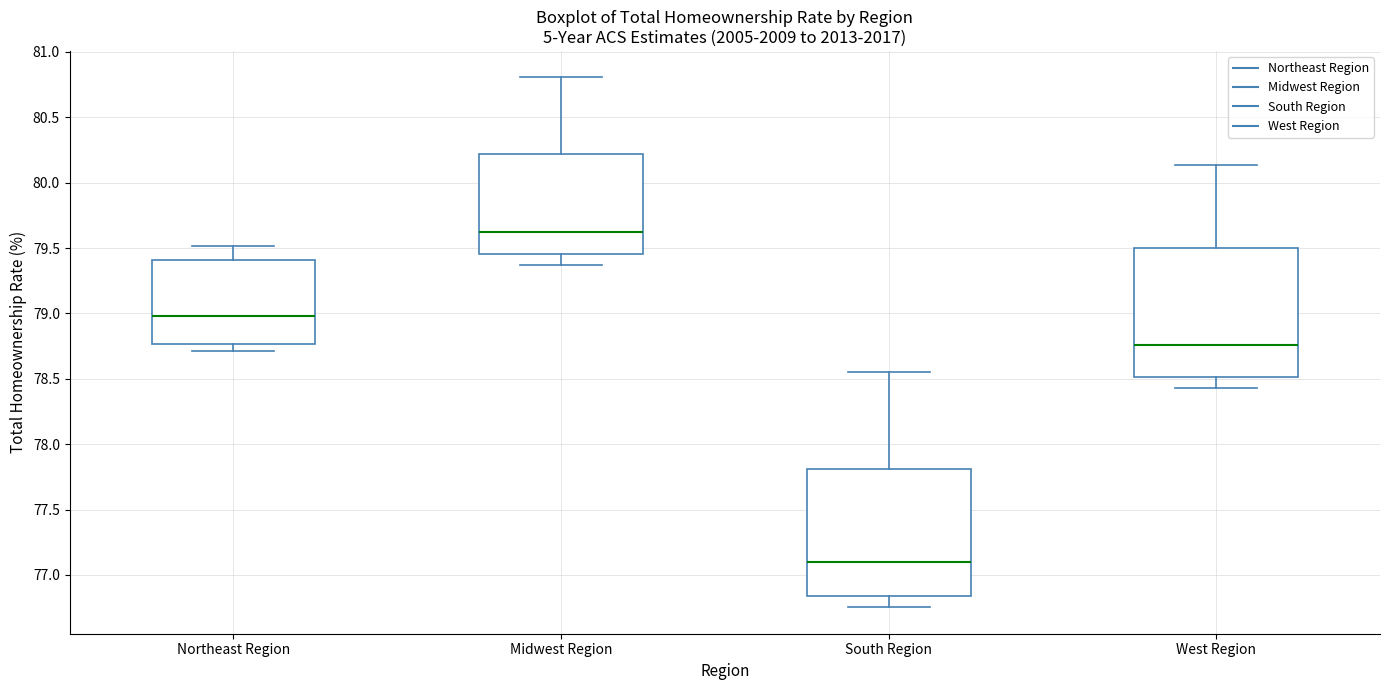

Reading left to right, read every box against the y-axis: the position of its median line, the range the box covers, and the ends of its whiskers. The values are not printed on the chart, so give them approximately, as read against the axis.

Northeast Region: median 79.00, box 78.75 to 79.40, whiskers 78.70 to 79.50
Midwest Region: median 79.60, box 79.45 to 80.20, whiskers 79.35 to 80.80
South Region: median 77.10, box 76.85 to 77.80, whiskers 76.75 to 78.55
West Region: median 78.75, box 78.50 to 79.50, whiskers 78.45 to 80.15